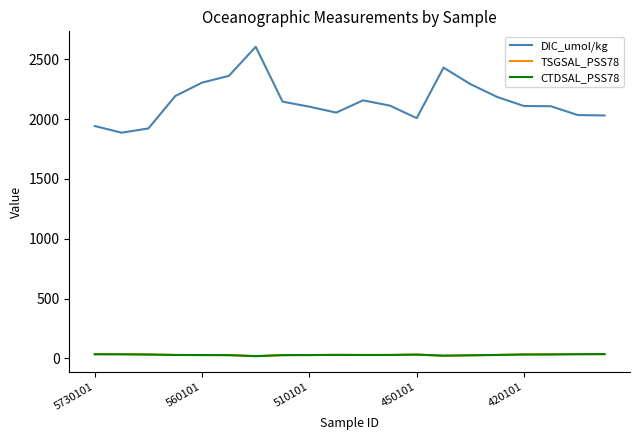

True or false: DIC_umol/kg and TSGSAL_PSS78 intersect in this chart.

False